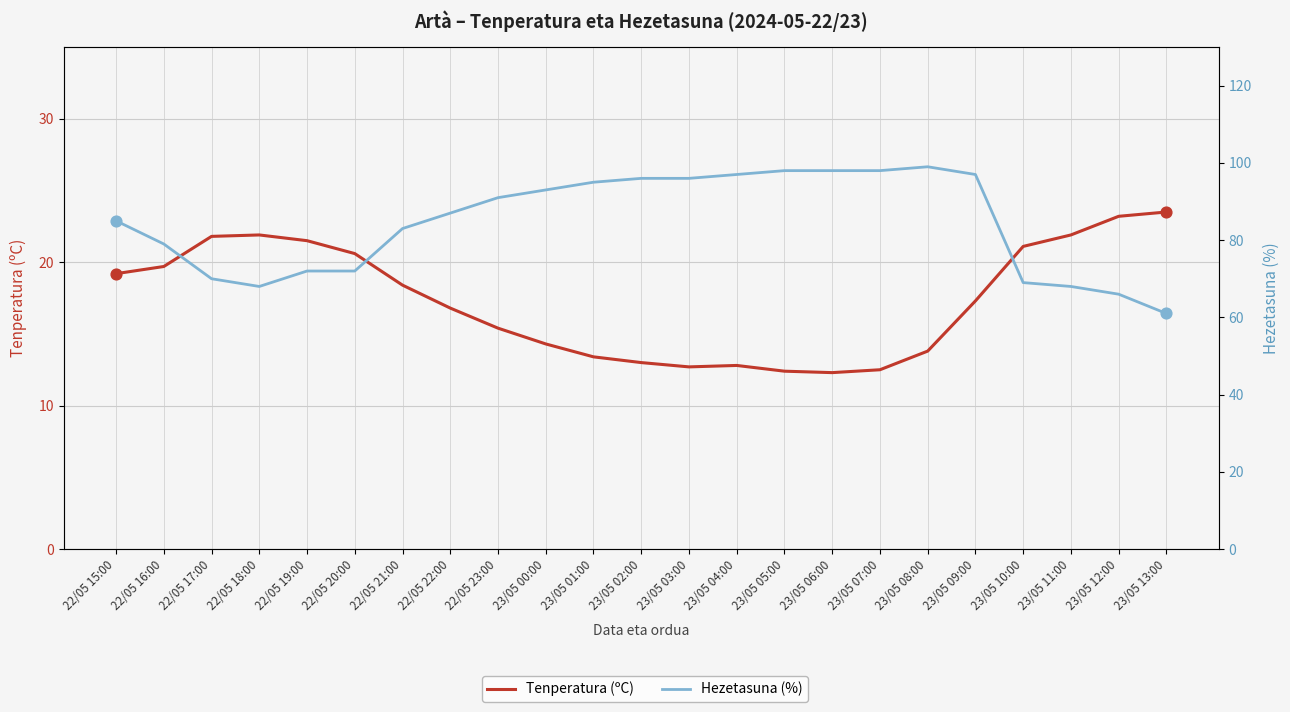

Which series has the largest total across all categories?

Hezetasuna (%)